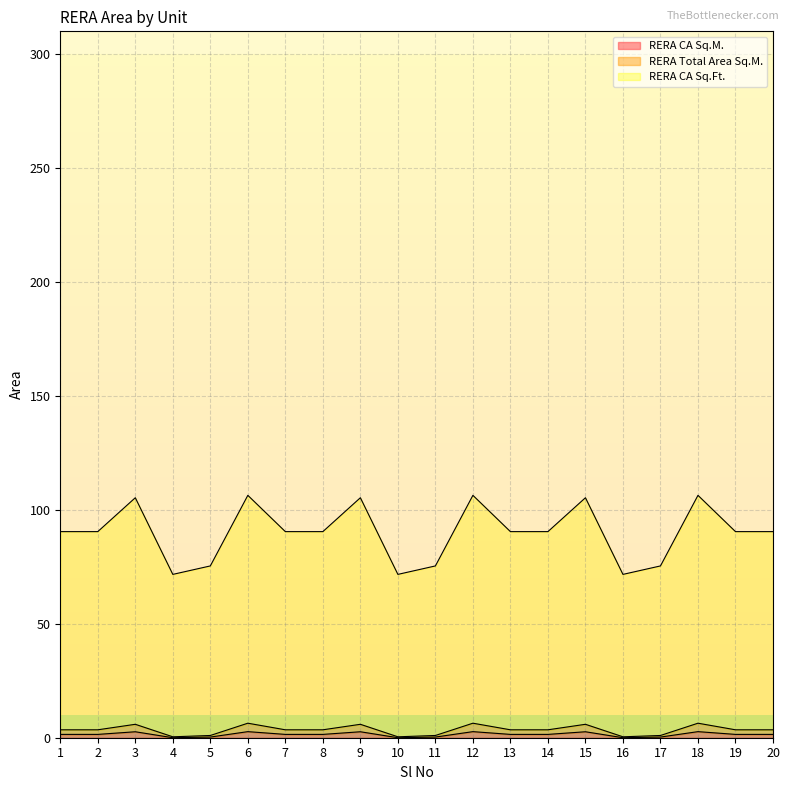

The value of RERA Total Area Sq.M. at 15 is 2.0. True or false?

False